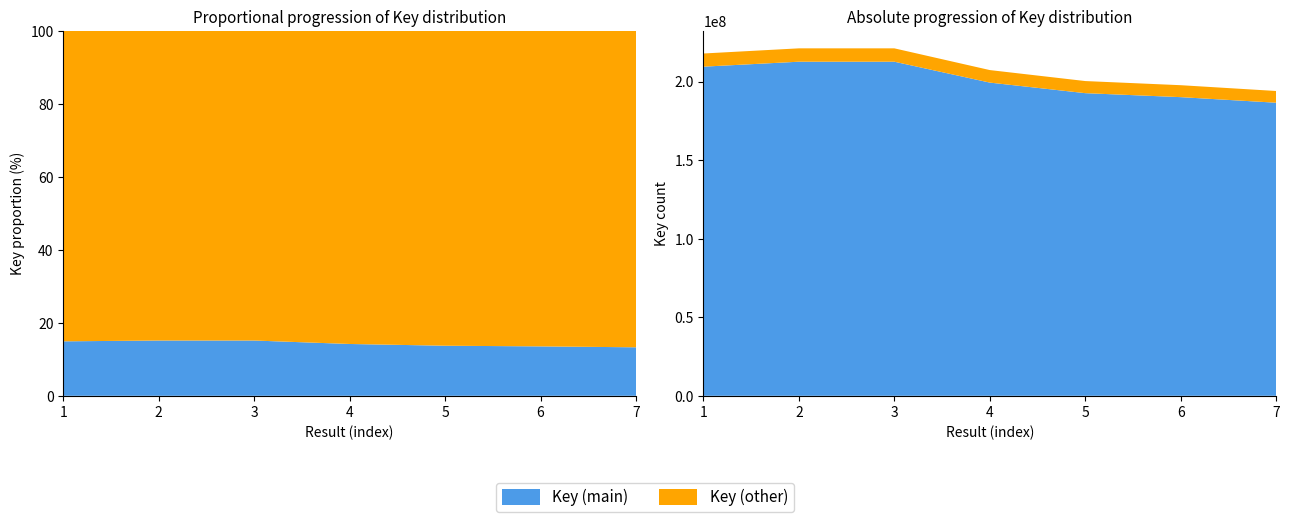

Reading left to right, list all the values displayed in this chart.

209496206	212647094	212645455	199349334	192627791	190093106	186546747